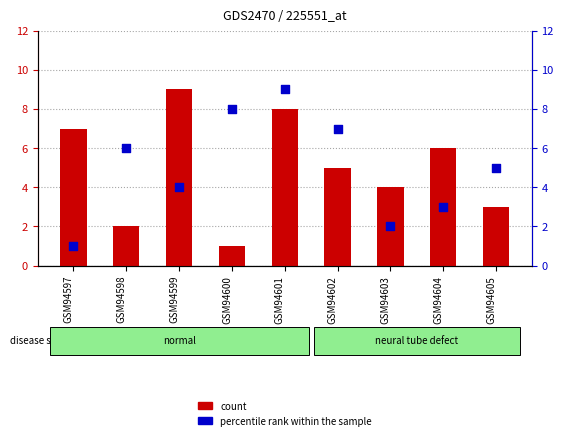

At how many categories does at least one series exceed 5?

7